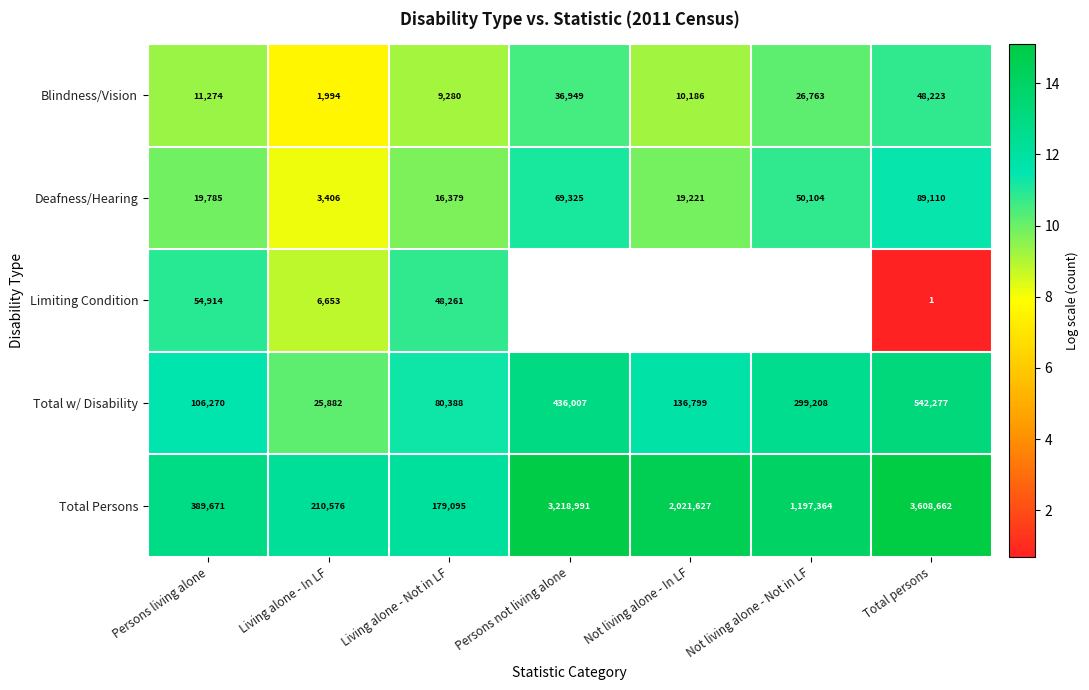

What is the smallest value displayed?

0.7